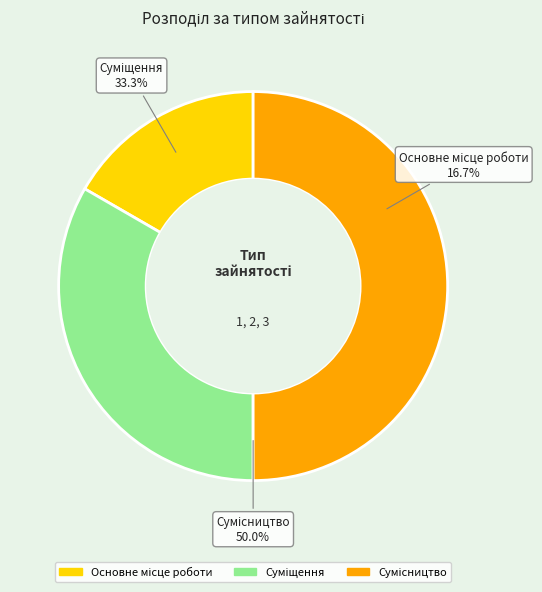

What is the largest slice in the pie chart?

Сумісництво